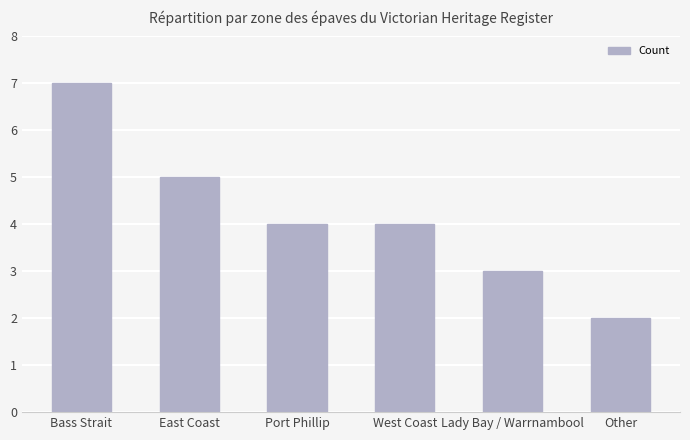

The value at Other is 3. True or false?

False